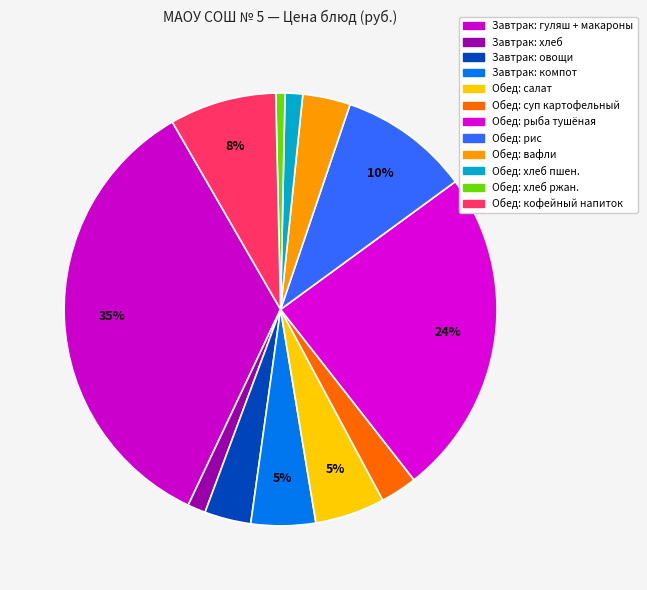

How many segments does this pie chart have?

12